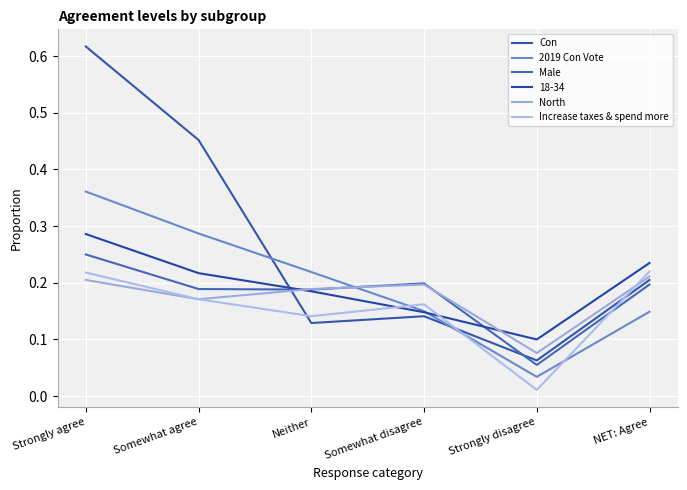

How many intersections are there between Increase taxes & spend more and Con?

3